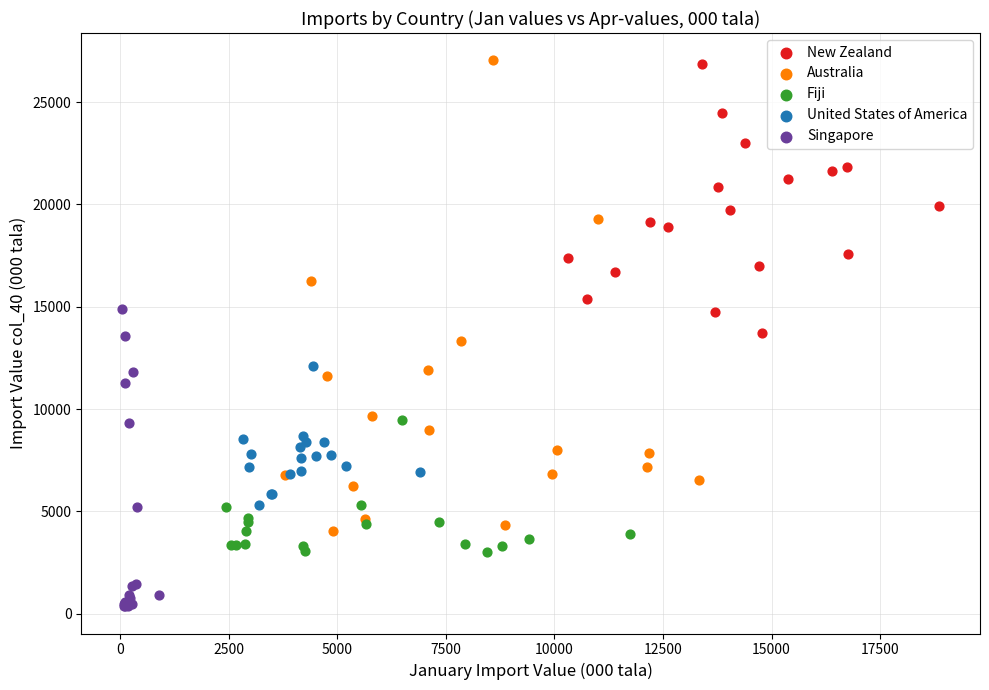

Which series contains the lowest Y value?

Singapore